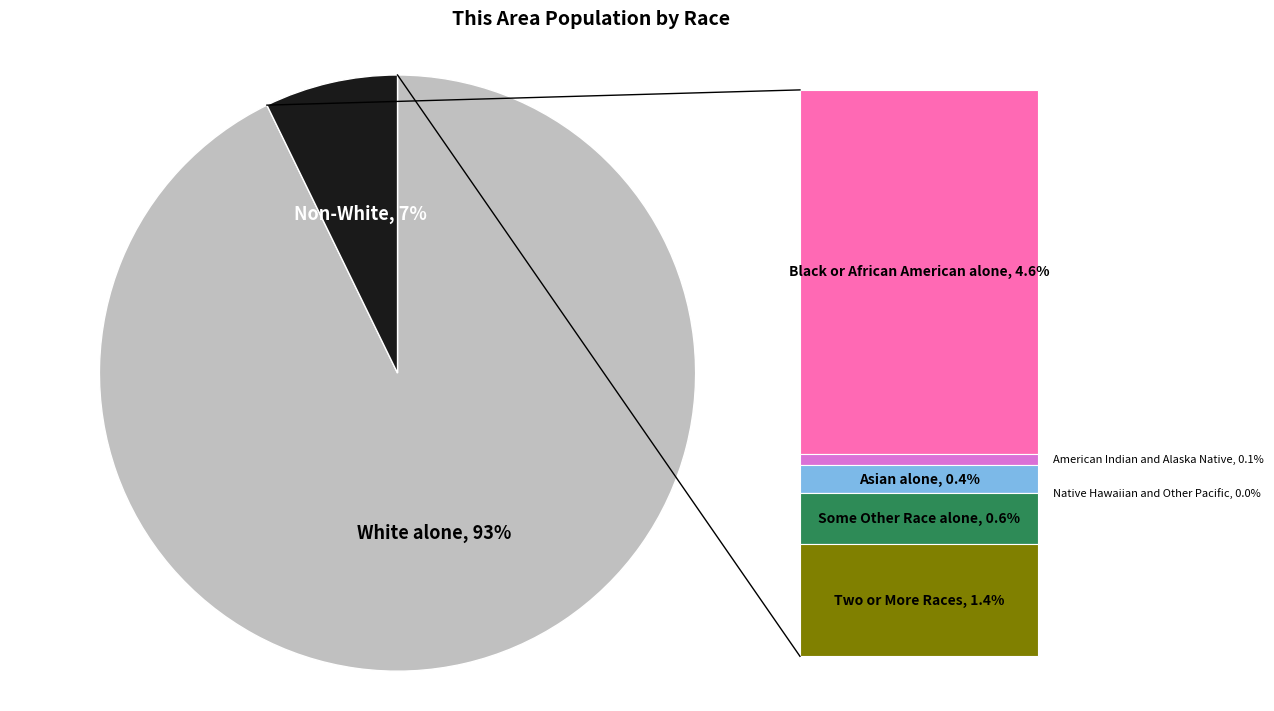

Is there a majority slice in this chart?

Yes